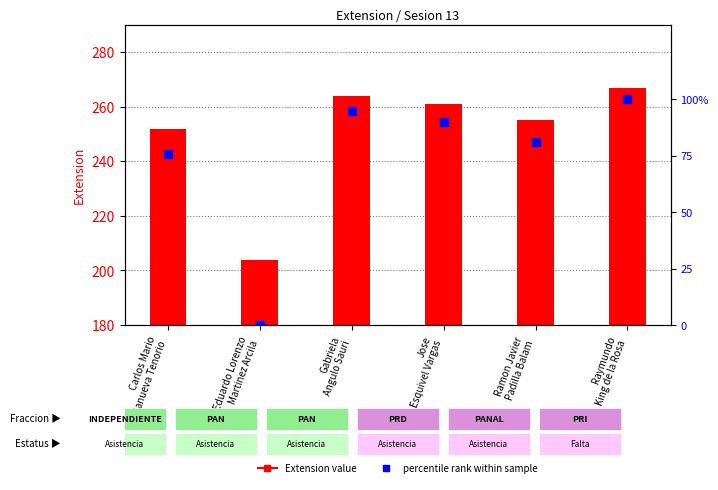

What are all the series names shown in the legend?

Extension, percentile rank within sample